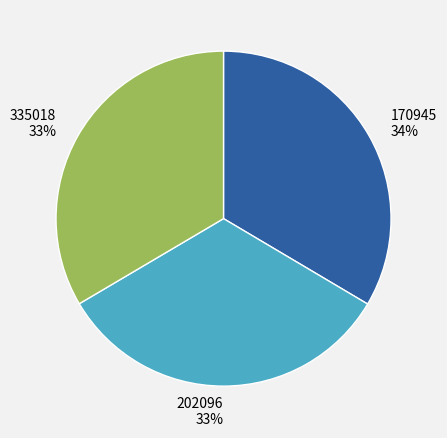

What is the ratio of the value at 202096 to the value at 170945?

1.0